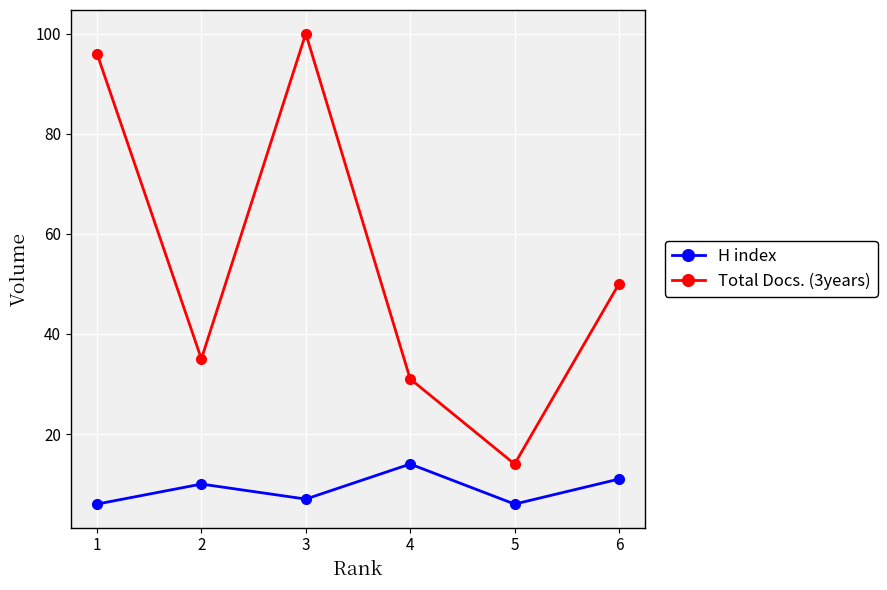

Where is H index nearest to the value 10?

2